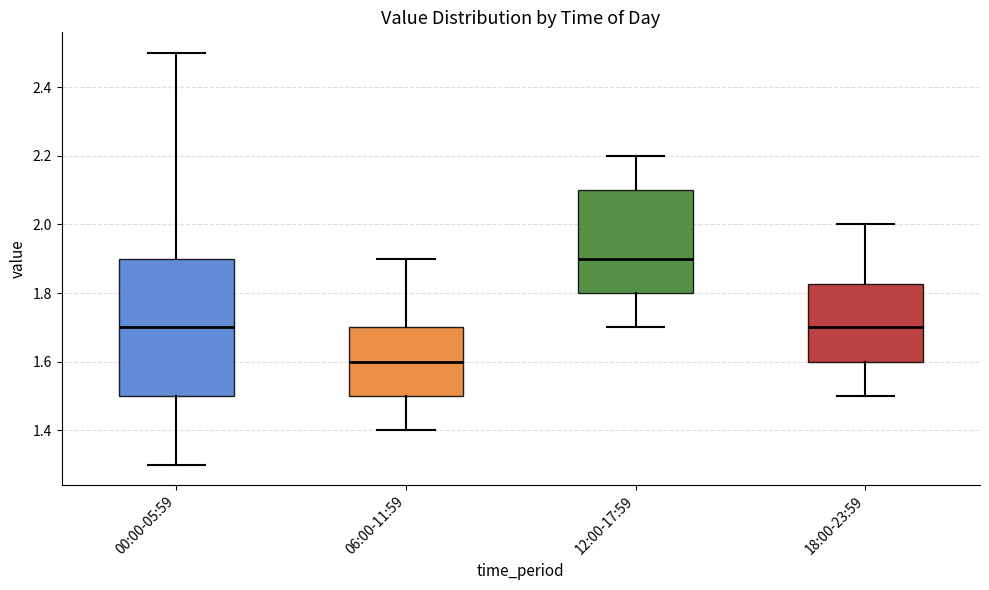

Where does the upper whisker of the box for 00:00-05:59 end on the y-axis? The values are not printed on the chart, so give them approximately, as read against the axis.

2.50